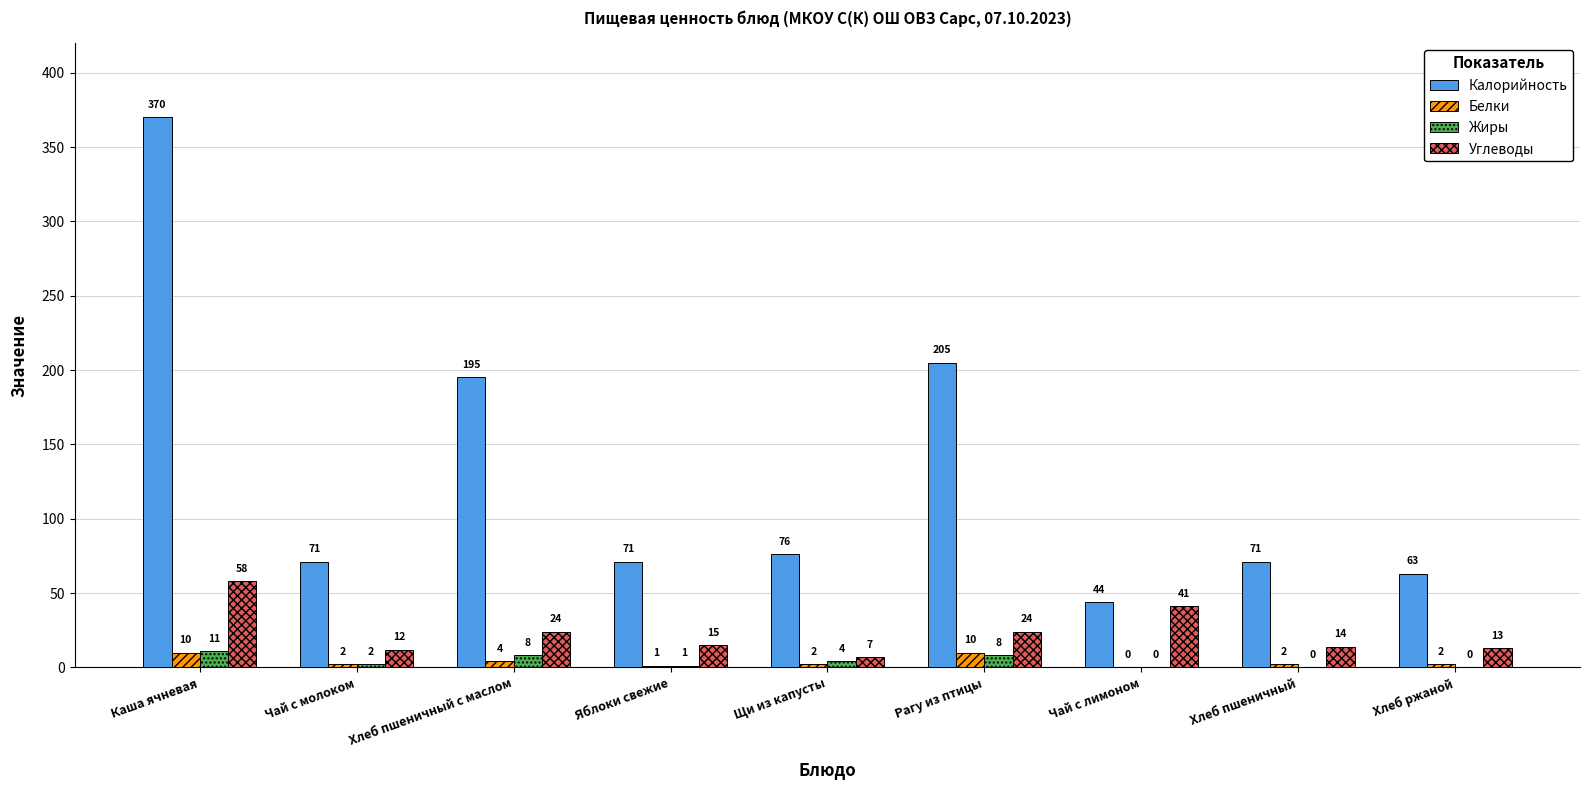

Is the value of Углеводы at Хлеб пшеничный greater than the value of Калорийность at Каша ячневая?

No